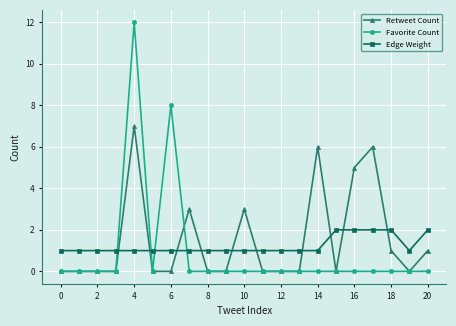

What is the sum of all Edge Weight values?

26